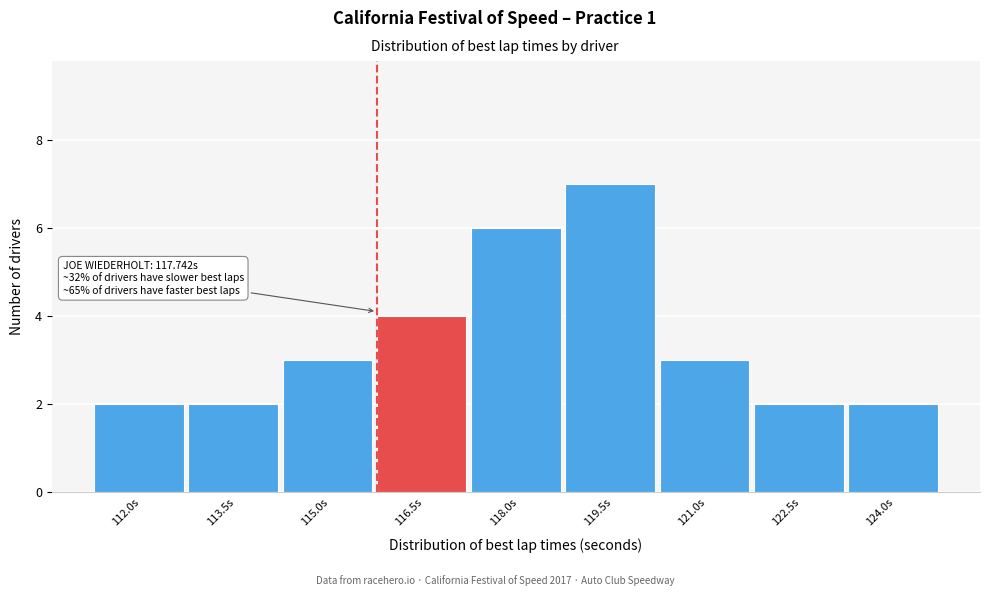

Reading right to left, extract all data points from this chart.

2	2	3	7	6	4	3	2	2